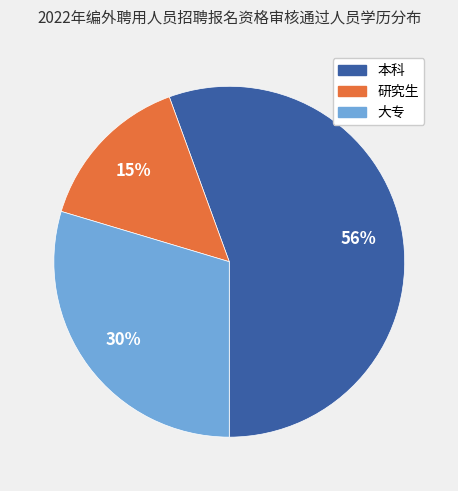

The 本科 slice represents 56% of the pie. True or false?

True